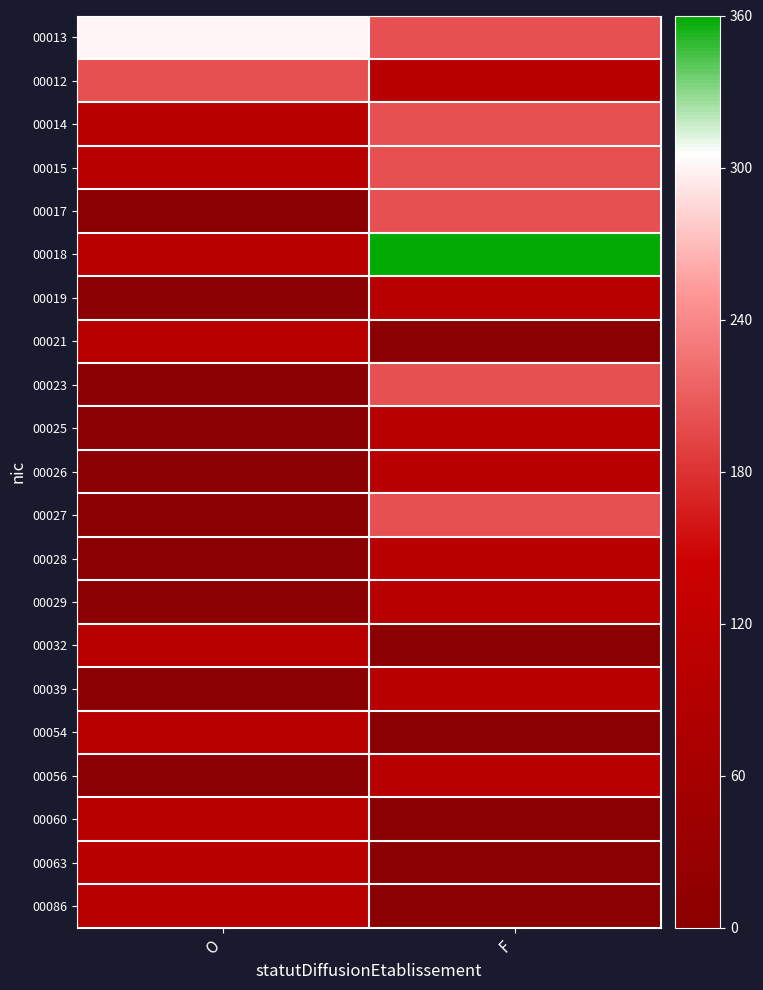

Rank the series by their maximum value, from lowest to highest.

00019, 00021, 00025, 00026, 00028, 00029, 00032, 00039, 00054, 00056, 00060, 00063, 00086, 00012, 00014, 00015, 00017, 00023, 00027, 00013, 00018